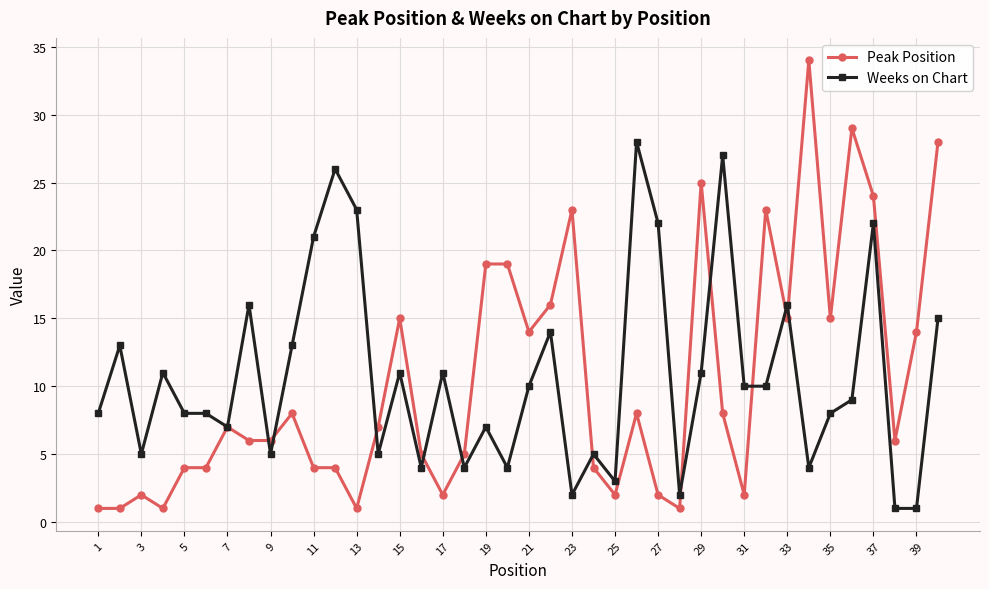

What is the value of the Weeks on Chart point at the 29th from the left?

11